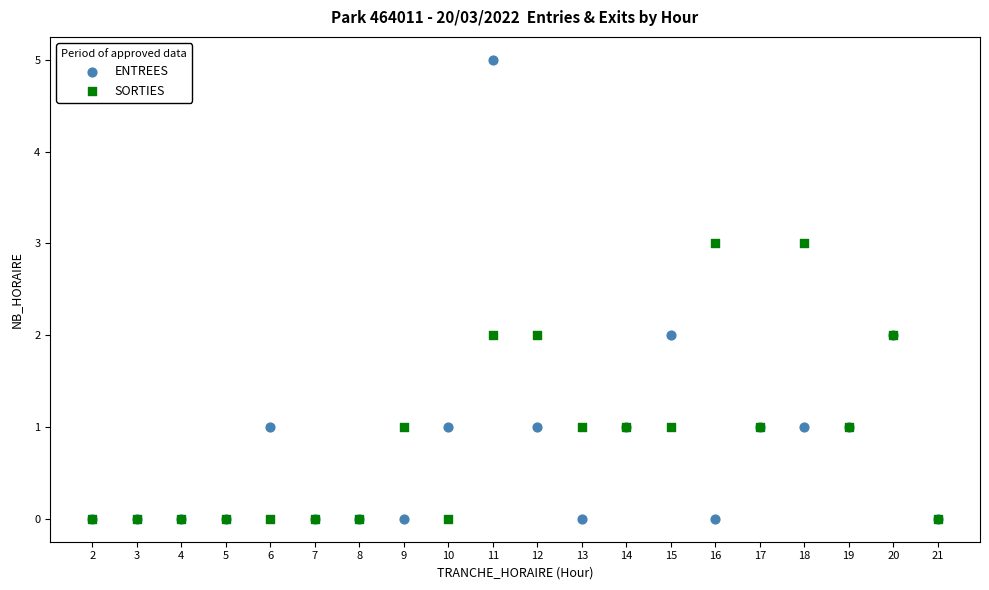

What are all the series names shown in the legend?

ENTREES, SORTIES